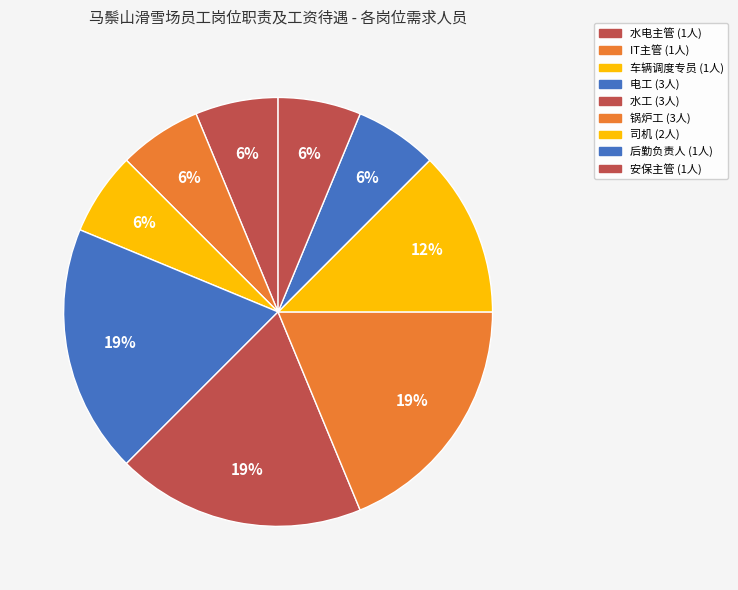

To the nearest percent, what portion does 水电主管 represent?

6%